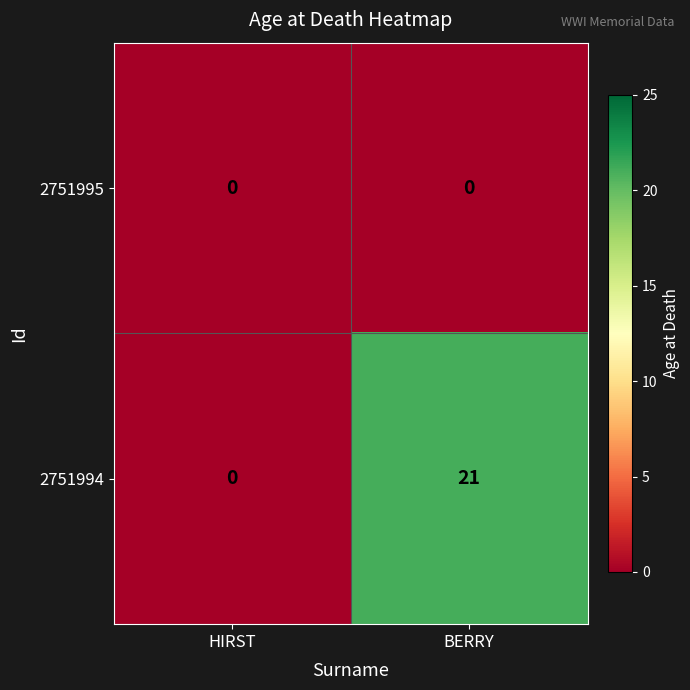

At how many categories does at least one series exceed 5?

1